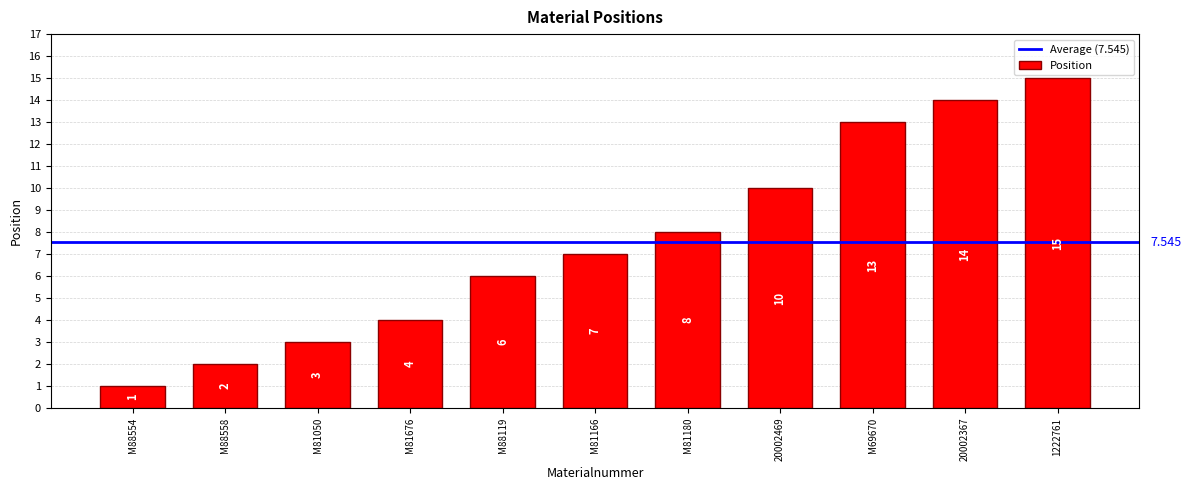

Is it true that the value at 20002469 is 10?

True